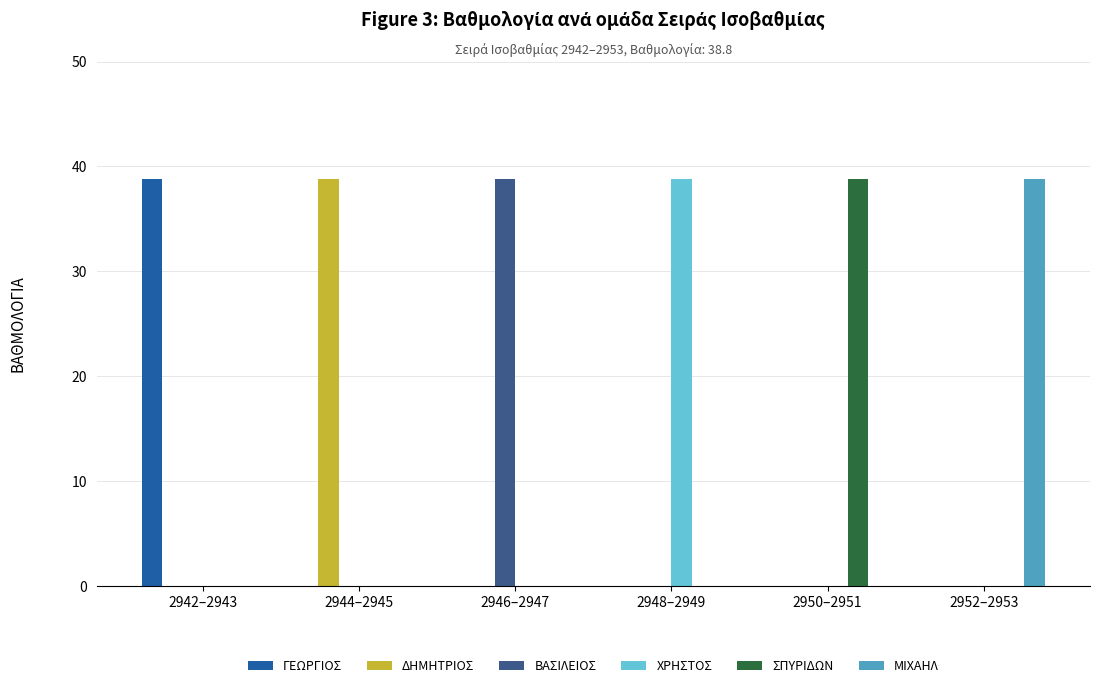

What is the highest value of the ΔΗΜΗΤΡΙΟΣ series?

38.8